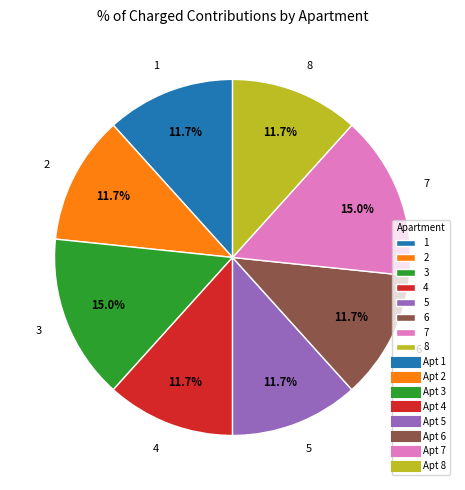

Is there any slice that represents more than half of the pie?

No